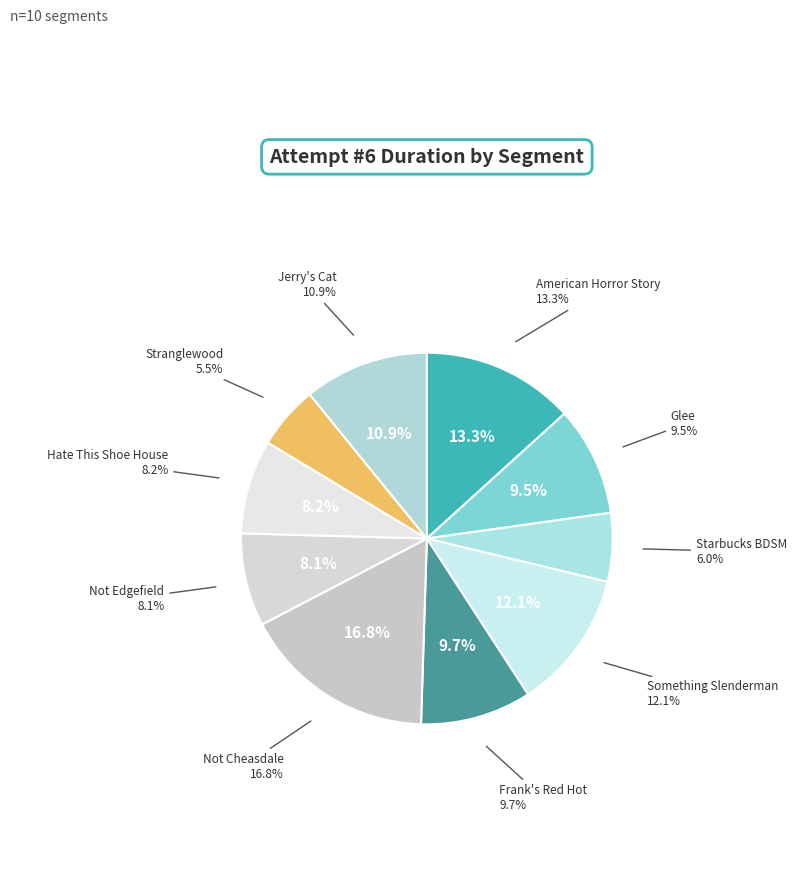

Which has a higher value, American Horror Story or Not Cheasdale?

Not Cheasdale